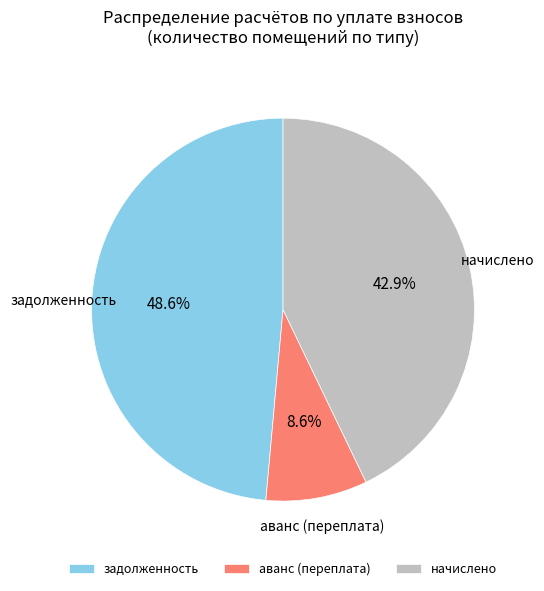

Which has a higher value, задолженность or начислено?

задолженность